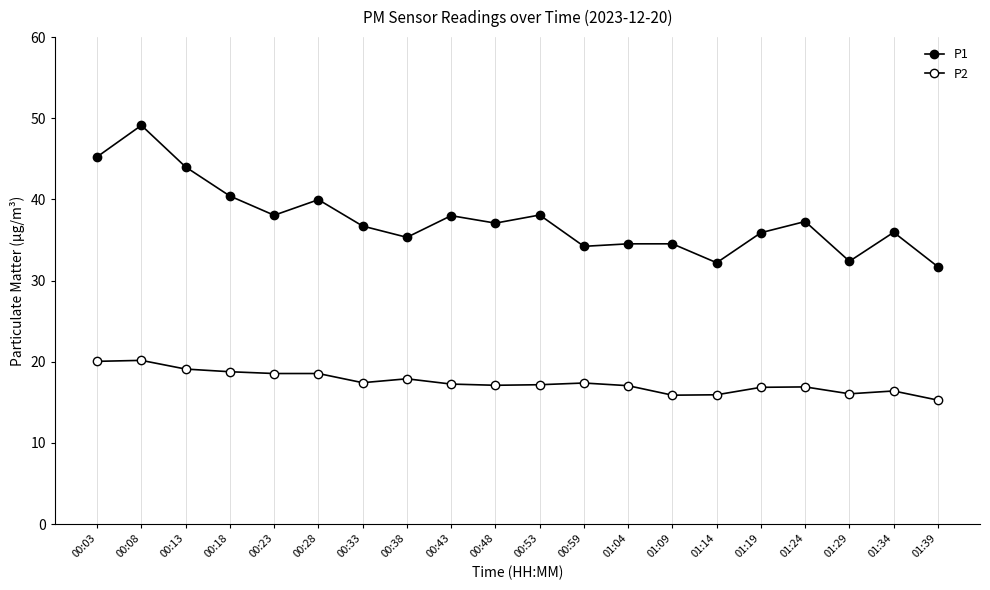

Is the value of P2 at 01:09 greater than the value of P1 at 00:08?

No